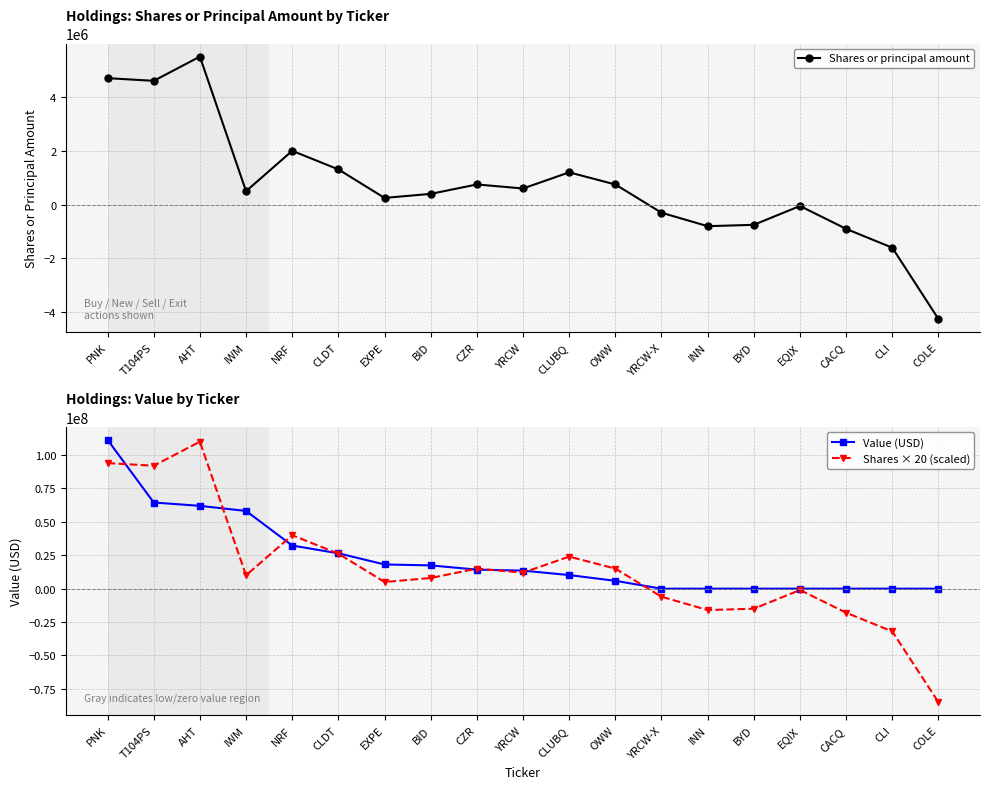

Does the chart have visible grid lines?

Yes